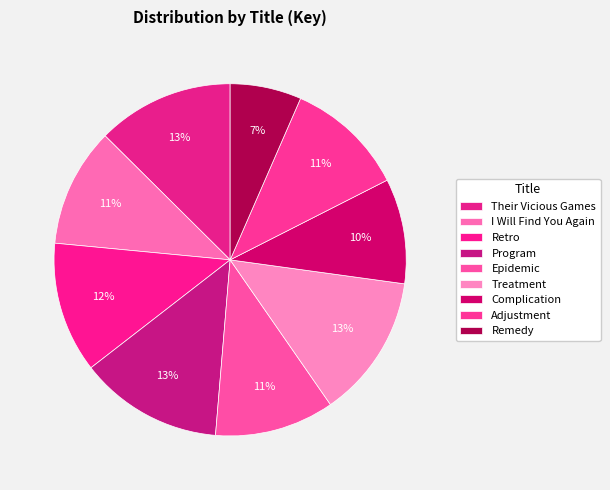

How many slices are in this pie chart?

9